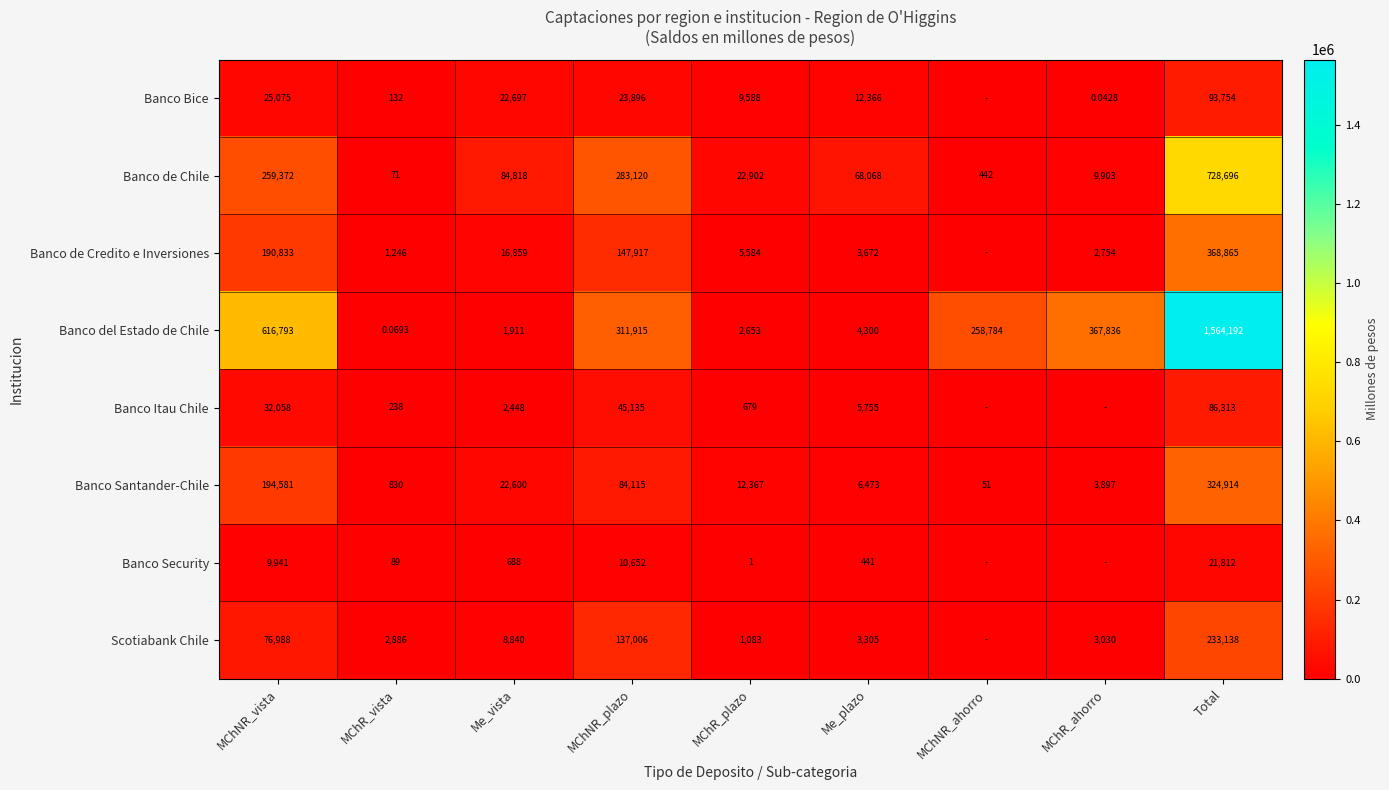

Between Me_vista and Total, which is larger?

Total